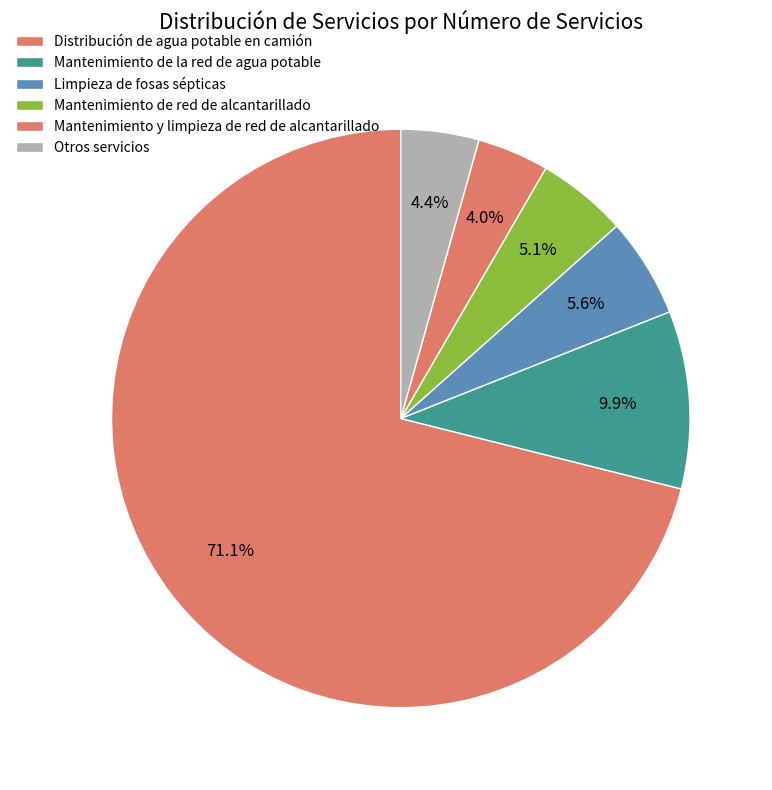

Which slice represents more than half of the pie?

Distribución de agua potable en camión